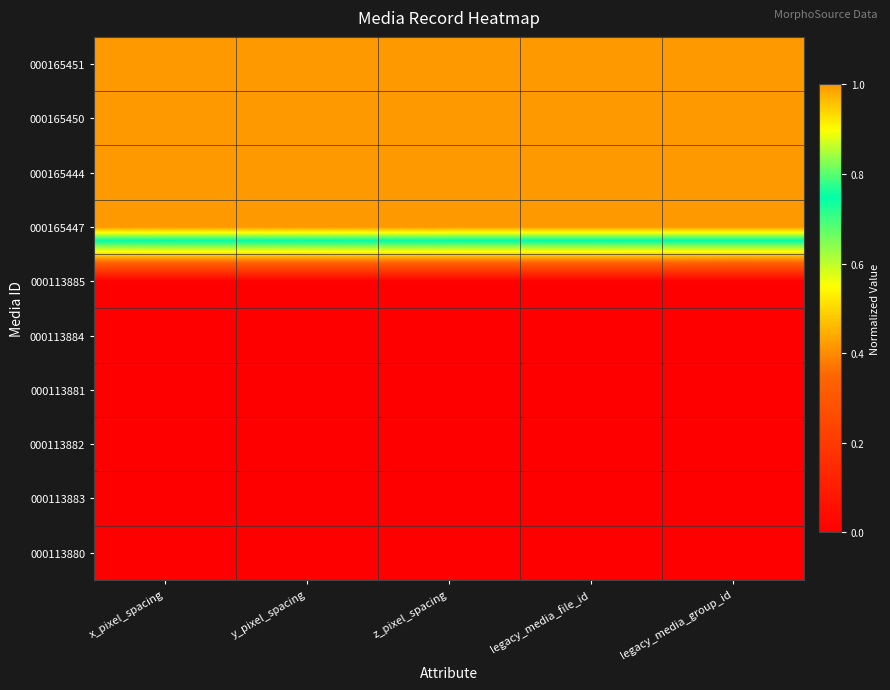

Count the number of data series in this chart.

10